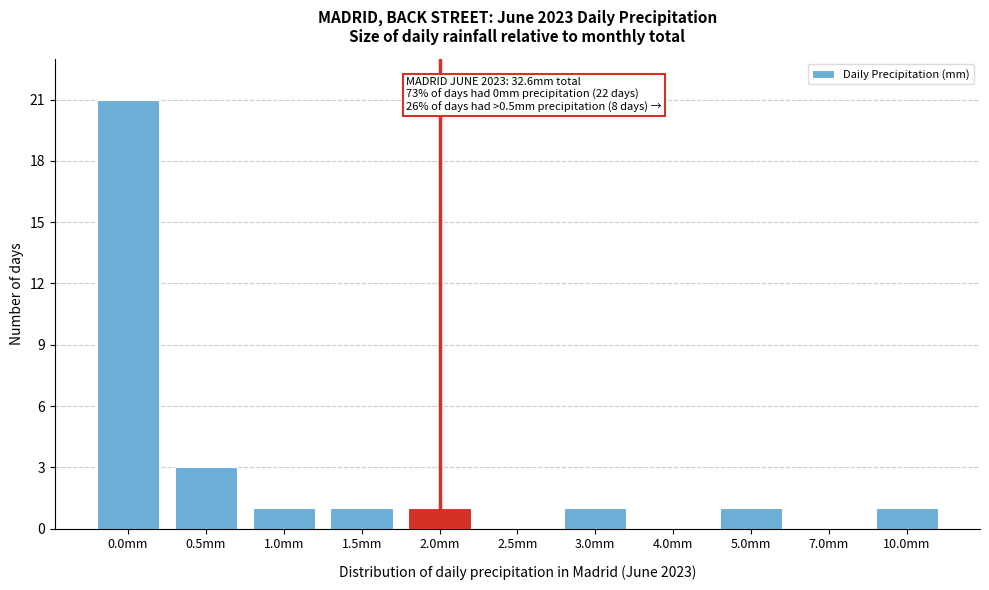

Reading left to right, what are all the values shown in this chart?

0.0mm=21	0.5mm=3	1.0mm=1	1.5mm=1	2.0mm=1	2.5mm=0	3.0mm=1	4.0mm=0	5.0mm=1	7.0mm=0	10.0mm=1